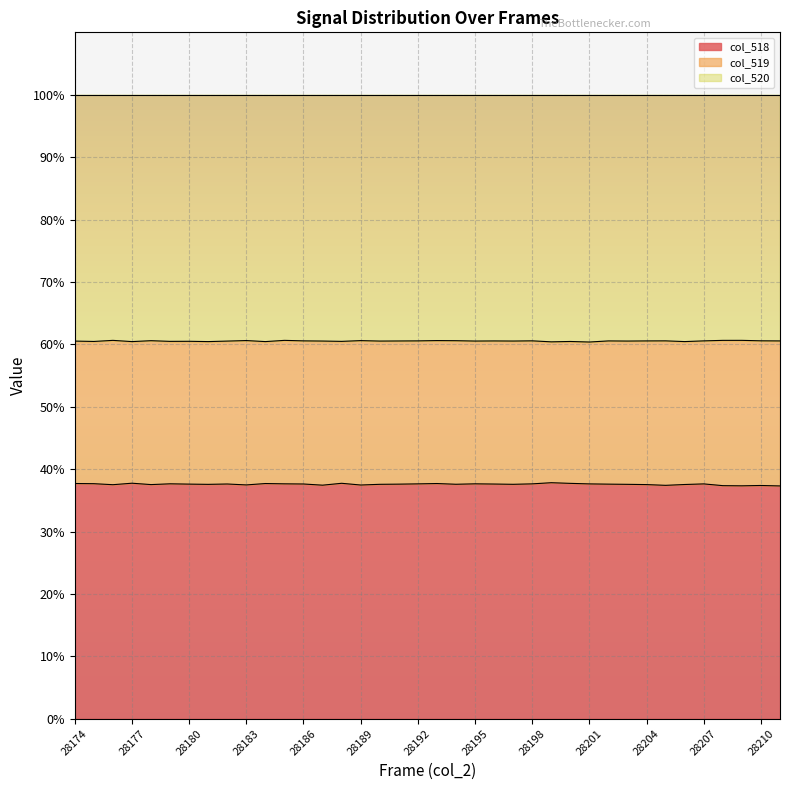

Is it true that col_518 equals 65.0 at 28189?

False